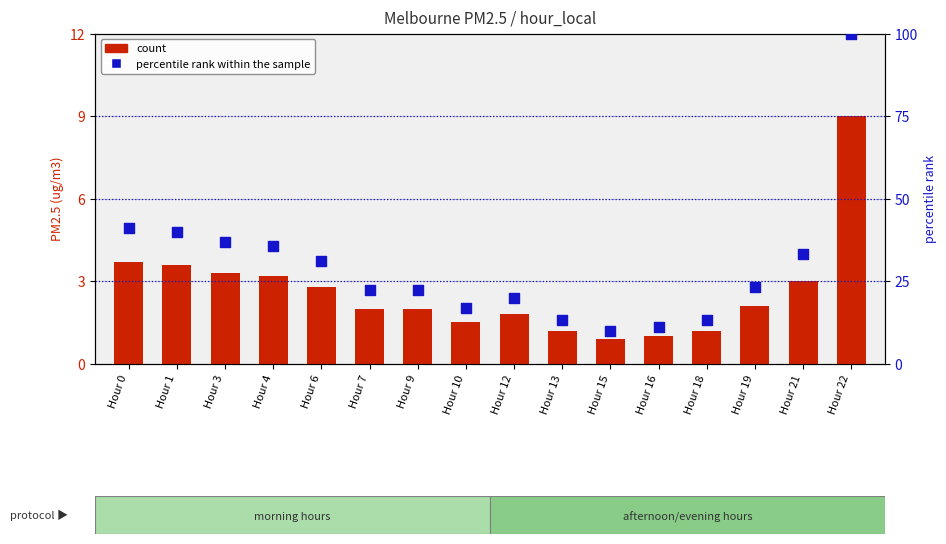

Which series has the widest spread of Y values?

percentile rank within the sample